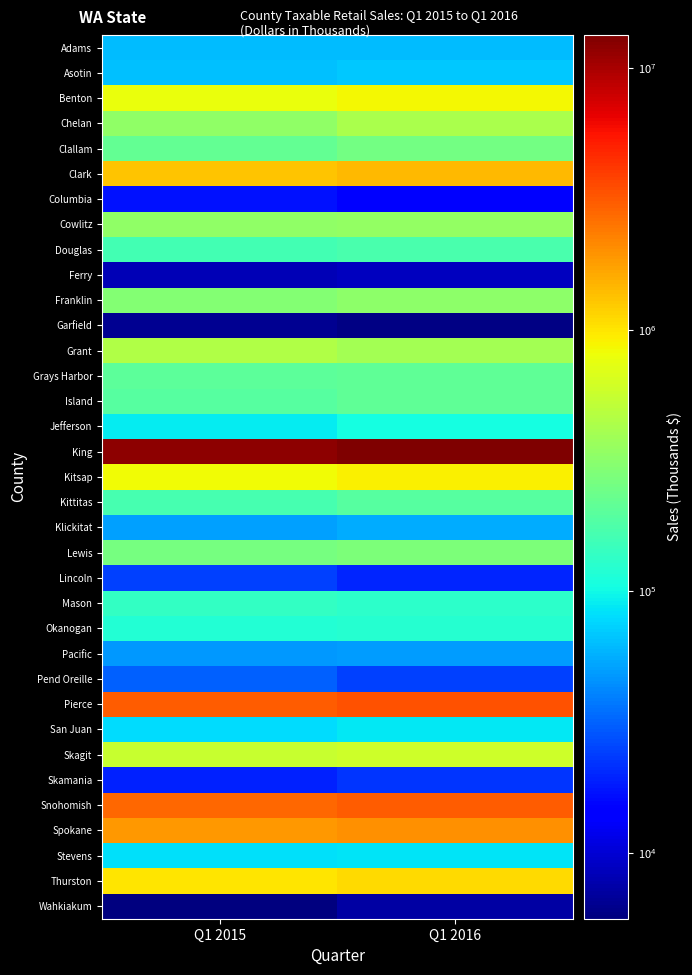

Rank the series by their maximum value, from lowest to highest.

Garfield, Wahkiakum, Ferry, Columbia, Skamania, Lincoln, Pend Oreille, Pacific, Klickitat, Adams, Asotin, Stevens, San Juan, Jefferson, Okanogan, Mason, Douglas, Kittitas, Grays Harbor, Island, Clallam, Lewis, Franklin, Cowlitz, Chelan, Grant, Skagit, Benton, Kitsap, Thurston, Clark, Spokane, Snohomish, Pierce, King